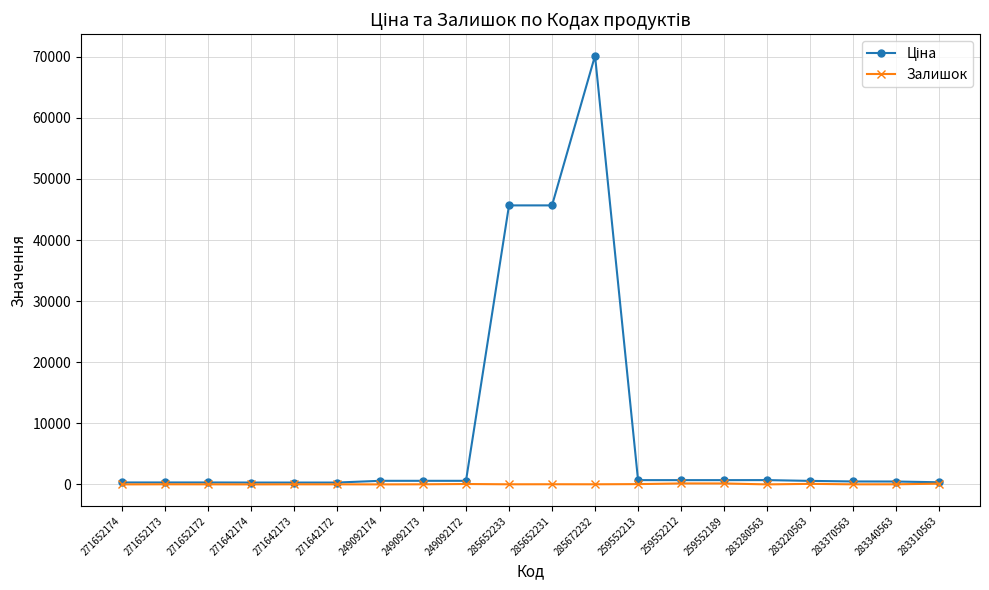

How many categories are shown in the chart?

20